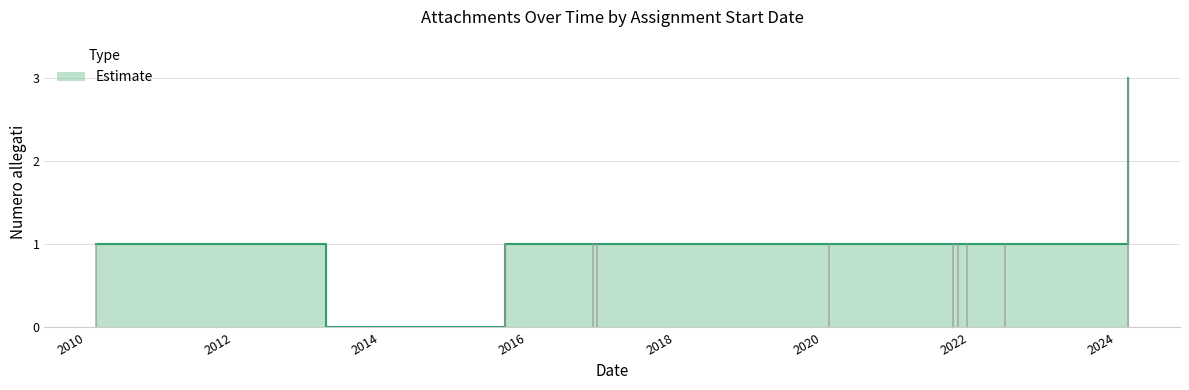

What is the value of the 4th point from the left?

1